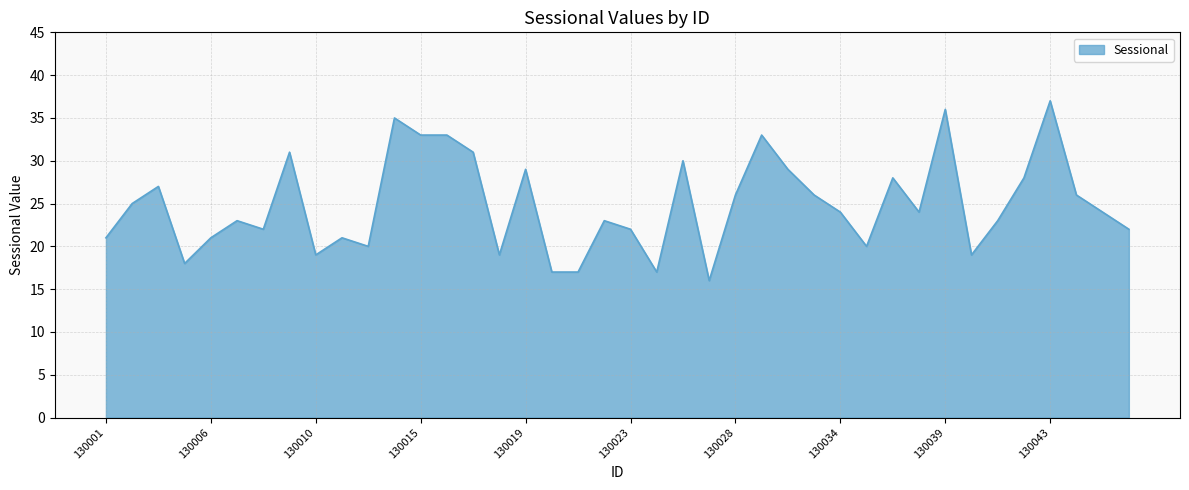

What is the maximum value shown in the chart?

37